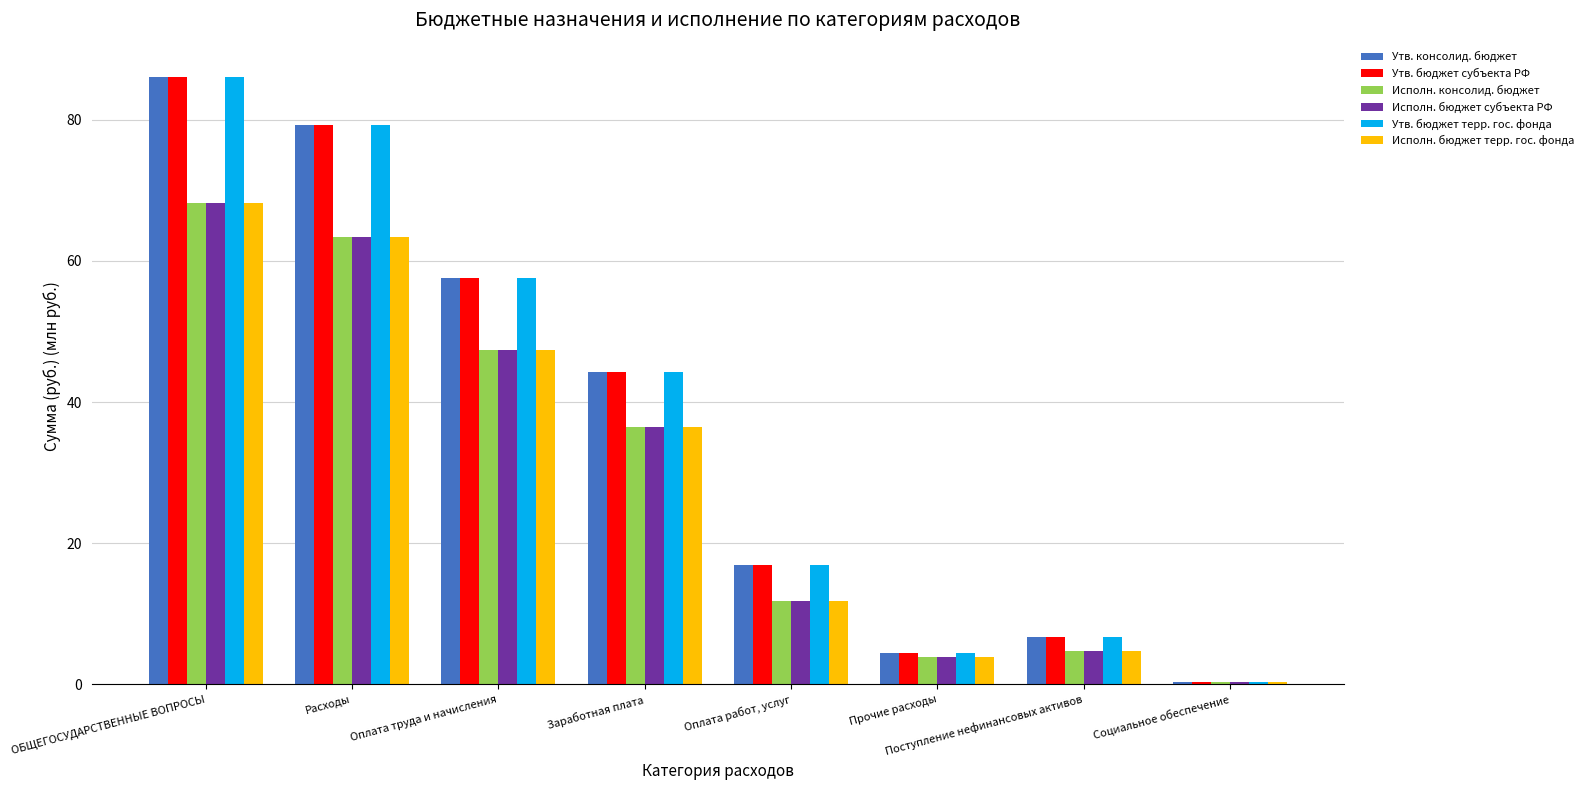

What is the sum of the Исполн. бюджет терр. гос. фонда values at Поступление нефинансовых активов and Заработная плата?

41.2